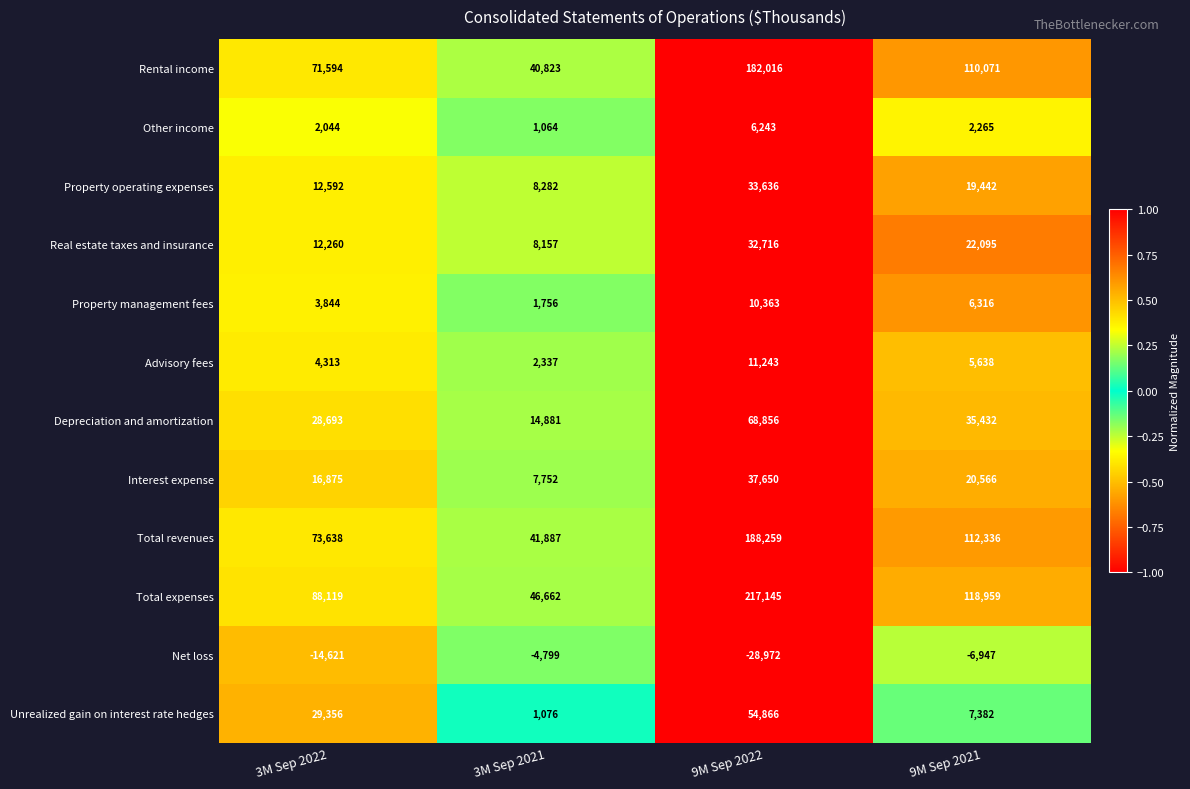

At how many categories does at least one series exceed 0?

4